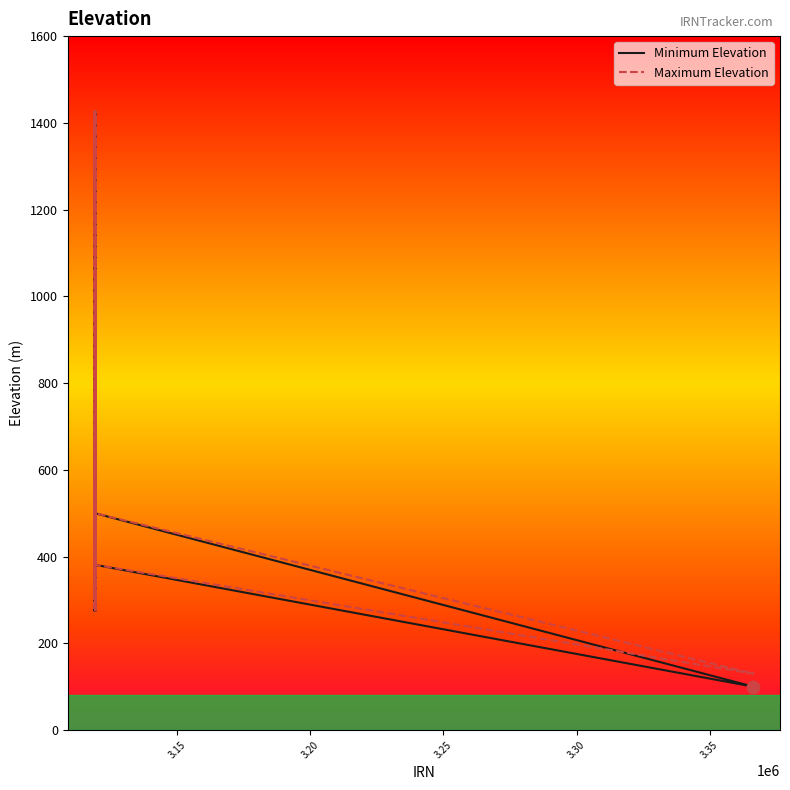

What are all the series names shown in the legend?

Minimum Elevation, Maximum Elevation